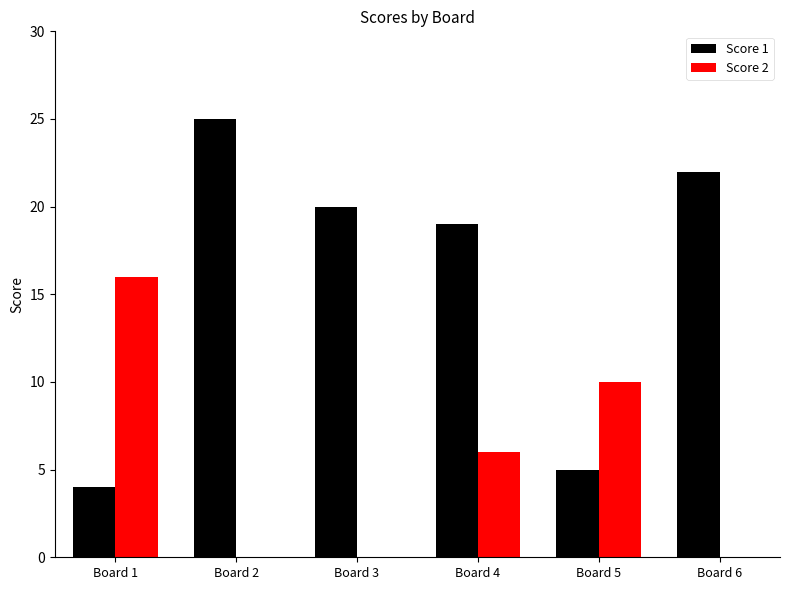

Which category has the highest value in the Score 1 series?

Board 2